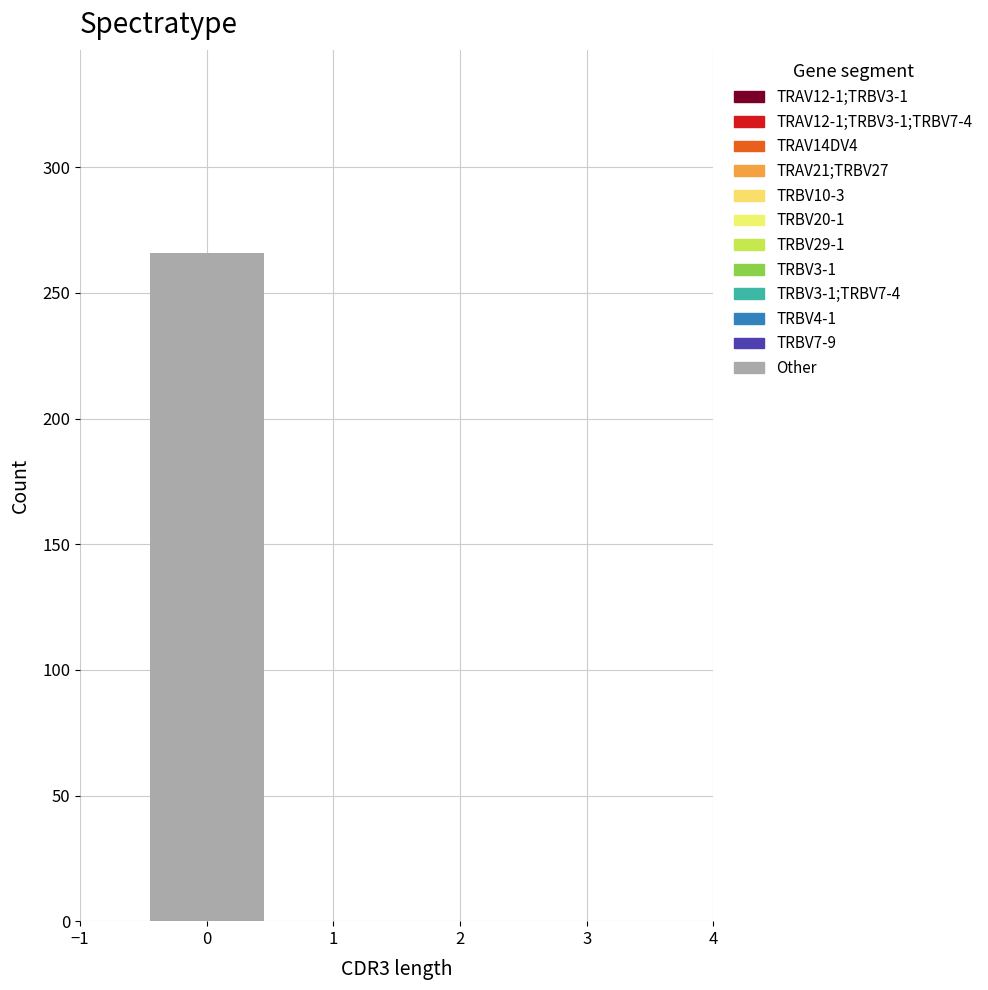

Which range on the x-axis has the tallest bar?

-0.5 to 0.5